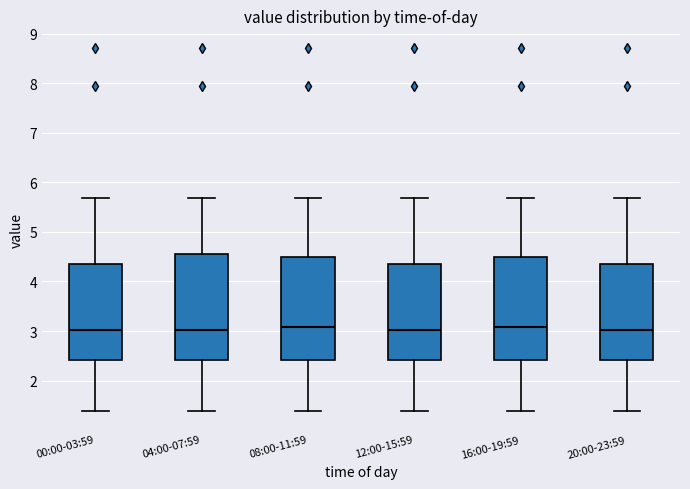

Where is the lower edge of the box for 20:00-23:59 on the y-axis? The values are not printed on the chart, so give them approximately, as read against the axis.

2.4